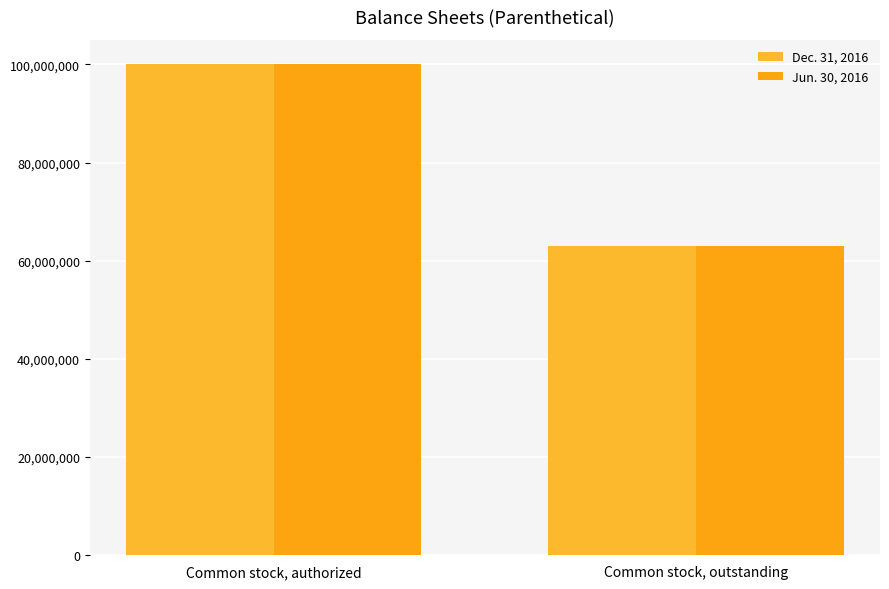

What is the difference between the maximum and minimum values in the Jun. 30, 2016 series?

37000000